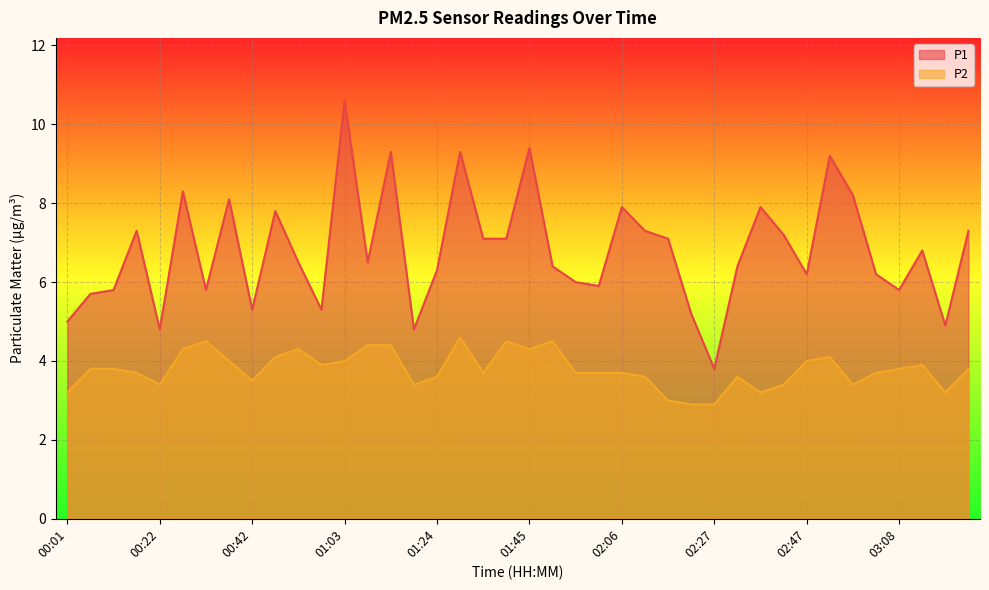

What is the label of the 40th point from the right?

00:01